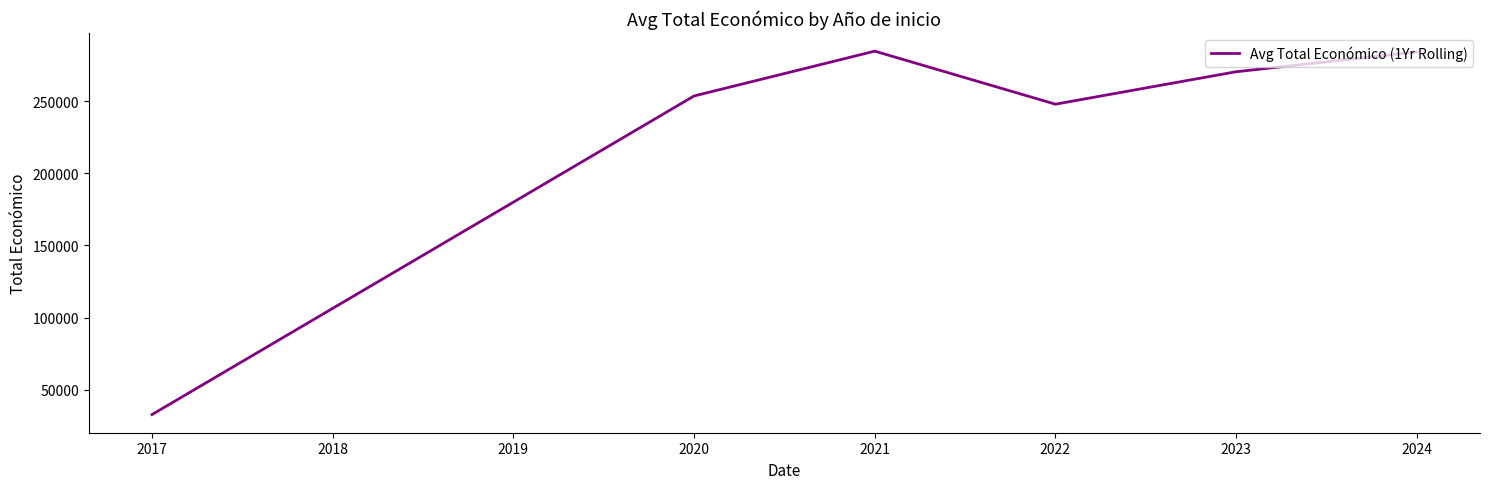

What is the average value?

228885.9